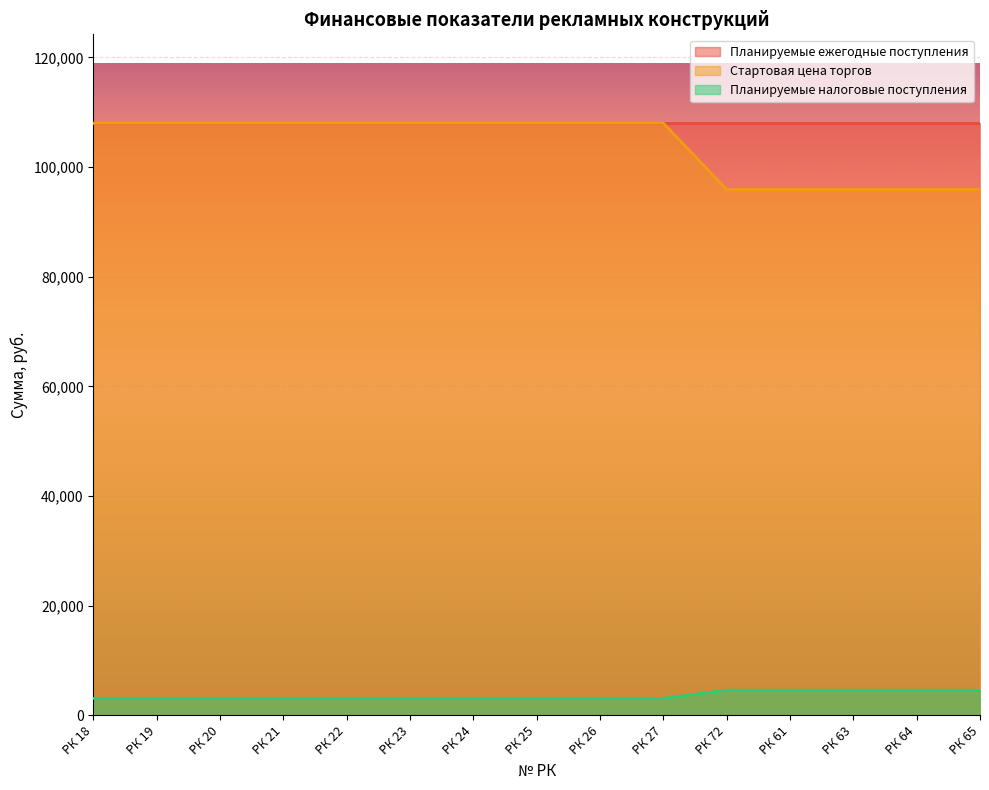

The value of Планируемые налоговые поступления at РК 65 is 6295. True or false?

False